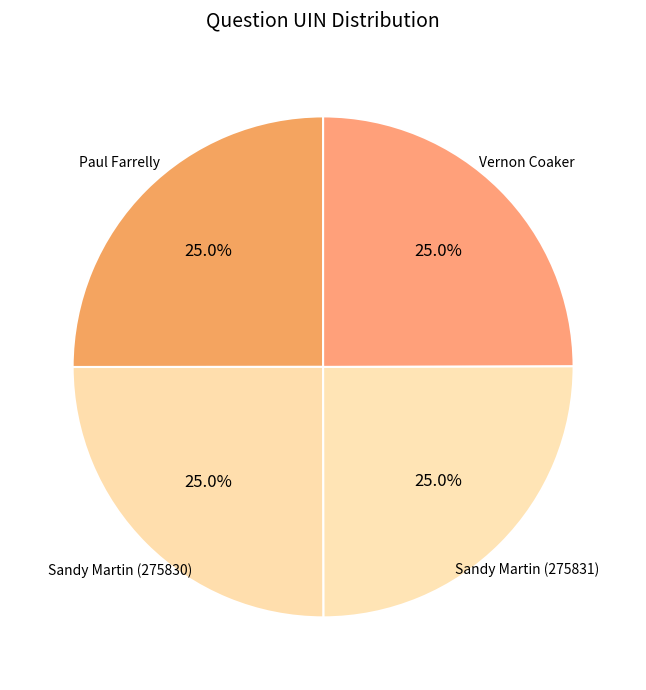

Is Vernon Coaker the majority of the pie?

No